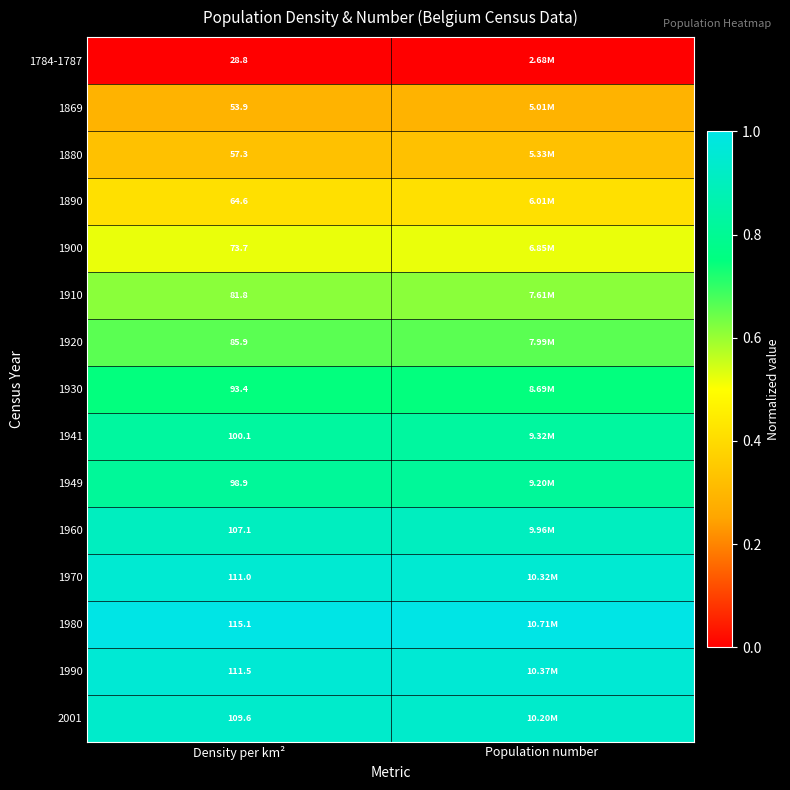

What is the difference between the highest and lowest values at Population number?

1.0